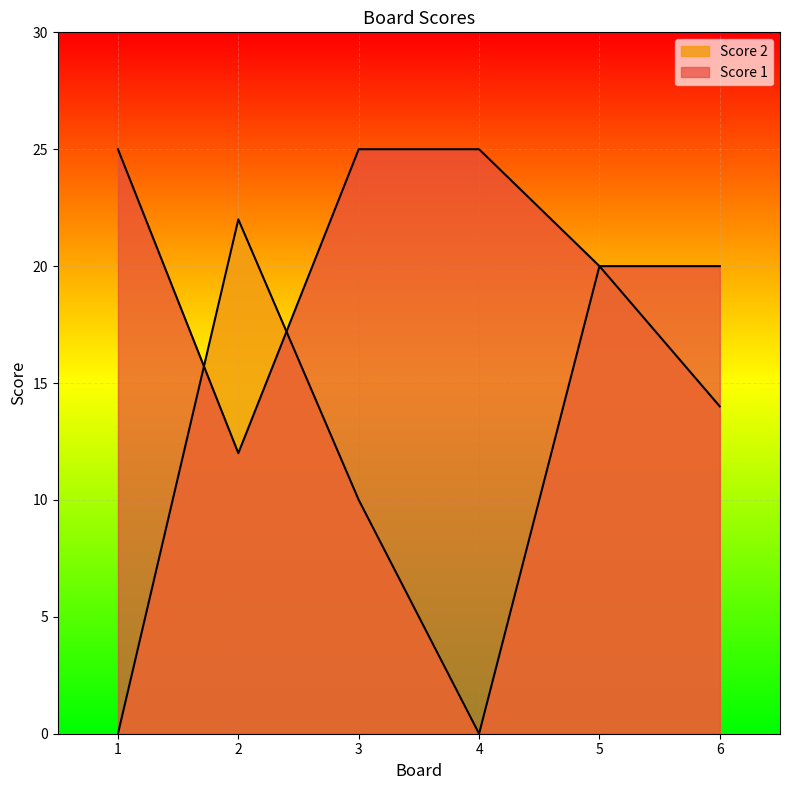

At 3, list the series in order from smallest to largest.

Score 2, Score 1